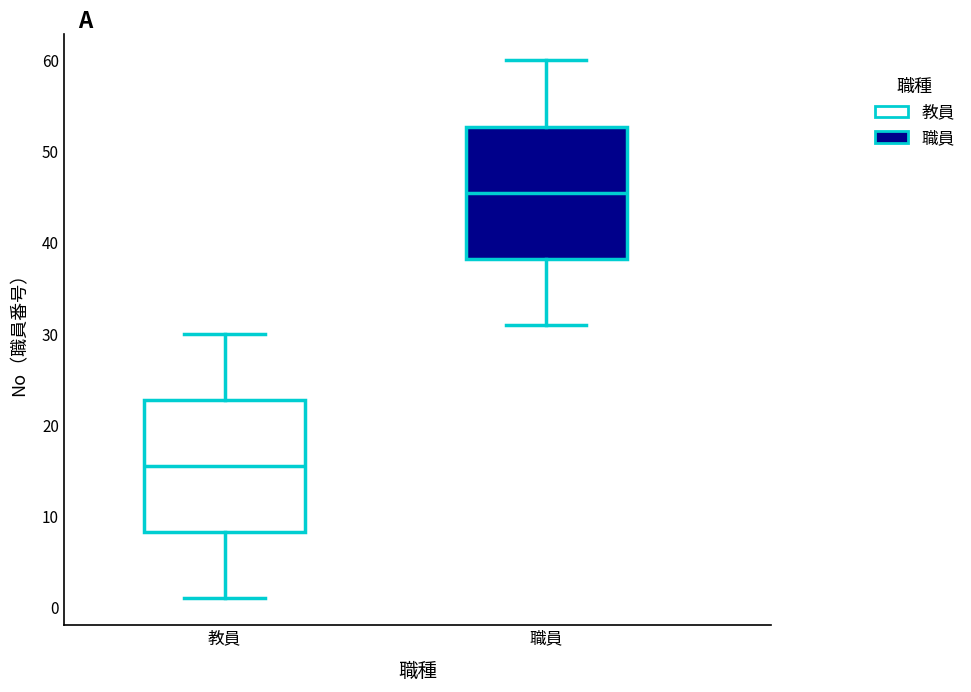

Reading left to right, transcribe this box plot: for each box, give where its median line is, the range the box spans, and where its two whiskers end, as read against the y-axis. The values are not printed on the chart, so give them approximately, as read against the axis.

教員: median 16, box 8 to 23, whiskers 1 to 30
職員: median 46, box 38 to 53, whiskers 31 to 60